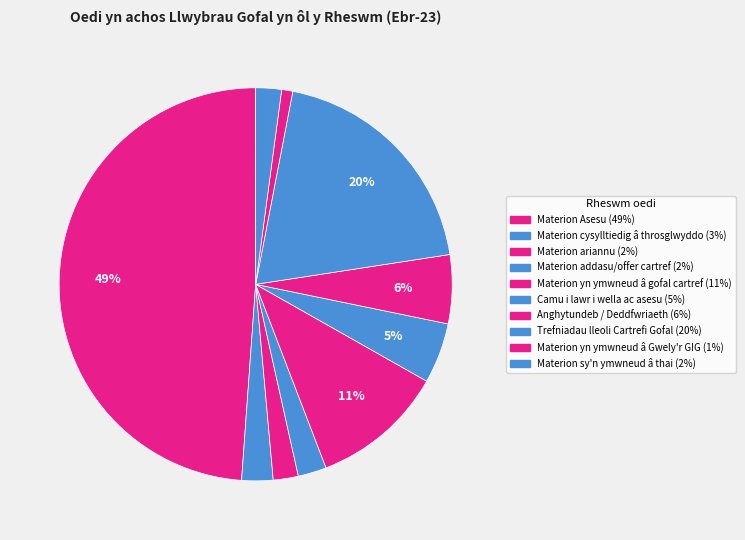

How many slices are in this pie chart?

10